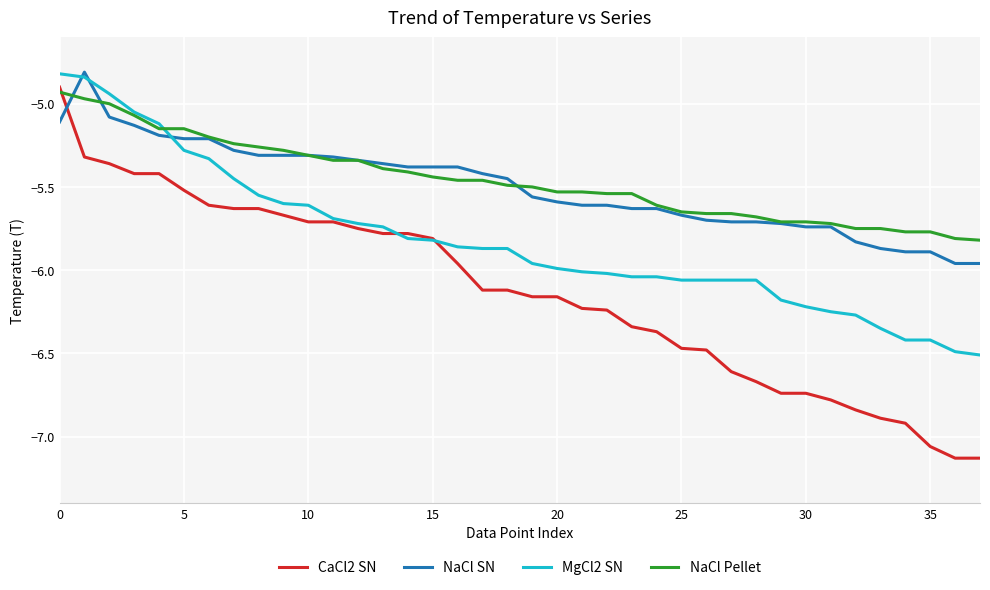

How many distinct data groups are displayed?

4